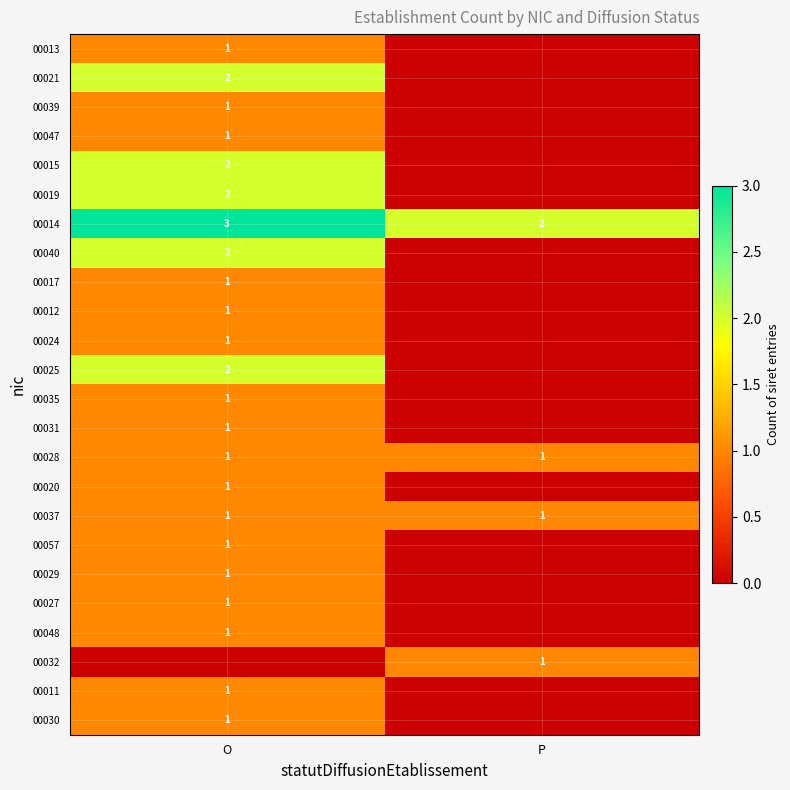

Is it true that 00014 equals 4 at O?

False